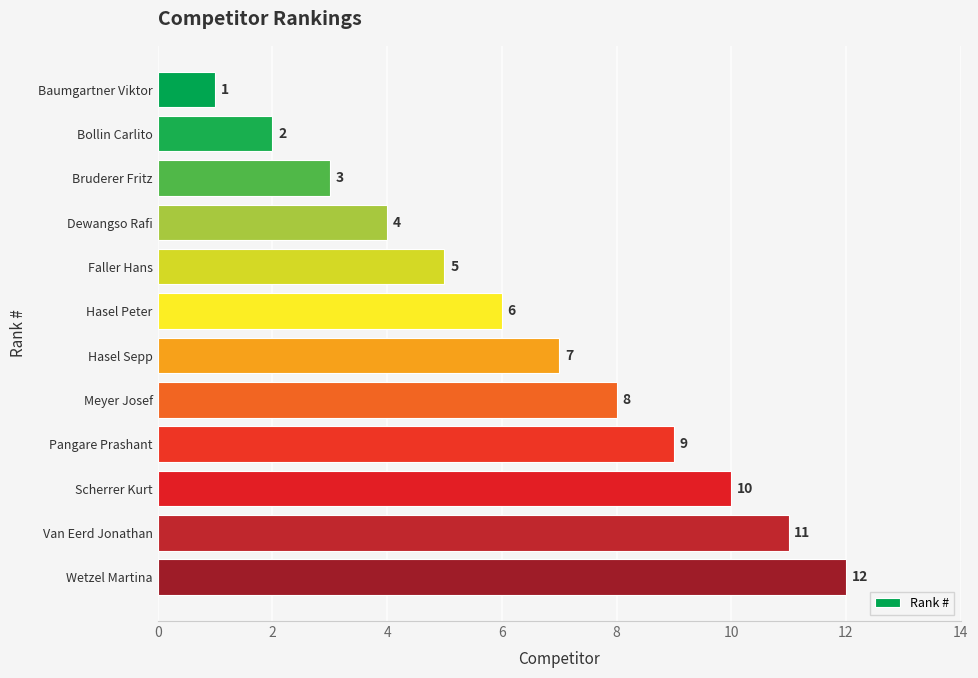

What is the difference between the maximum and minimum values?

11